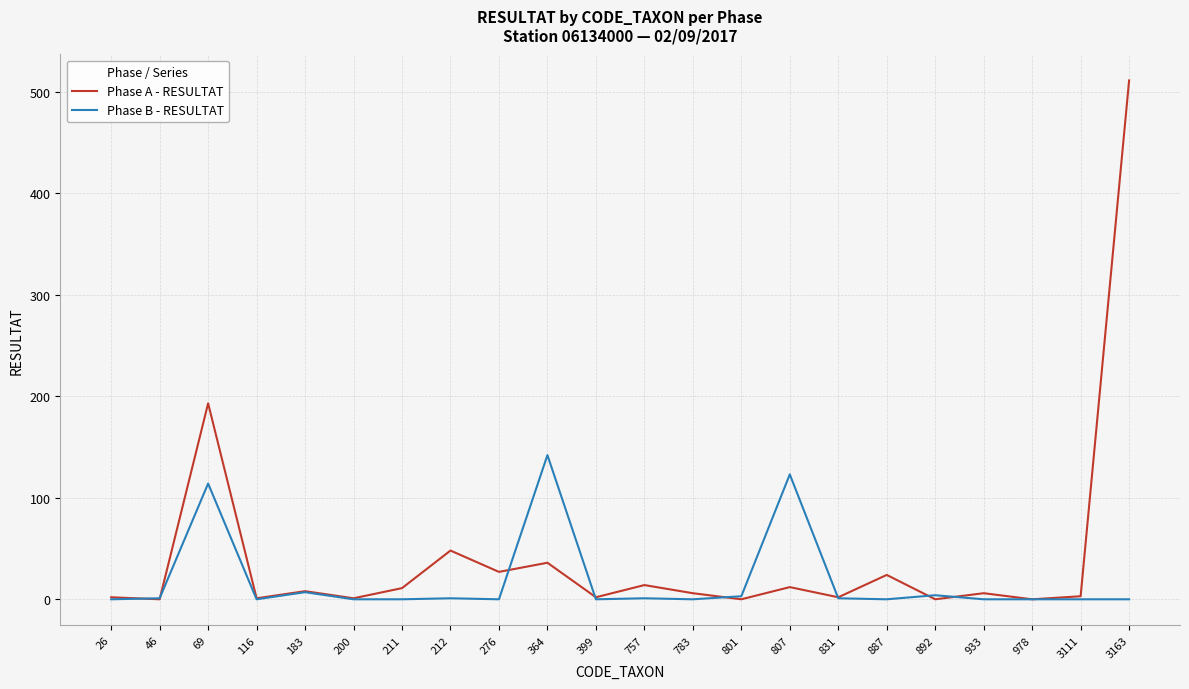

At which label does Phase A - RESULTAT reach its peak?

3163